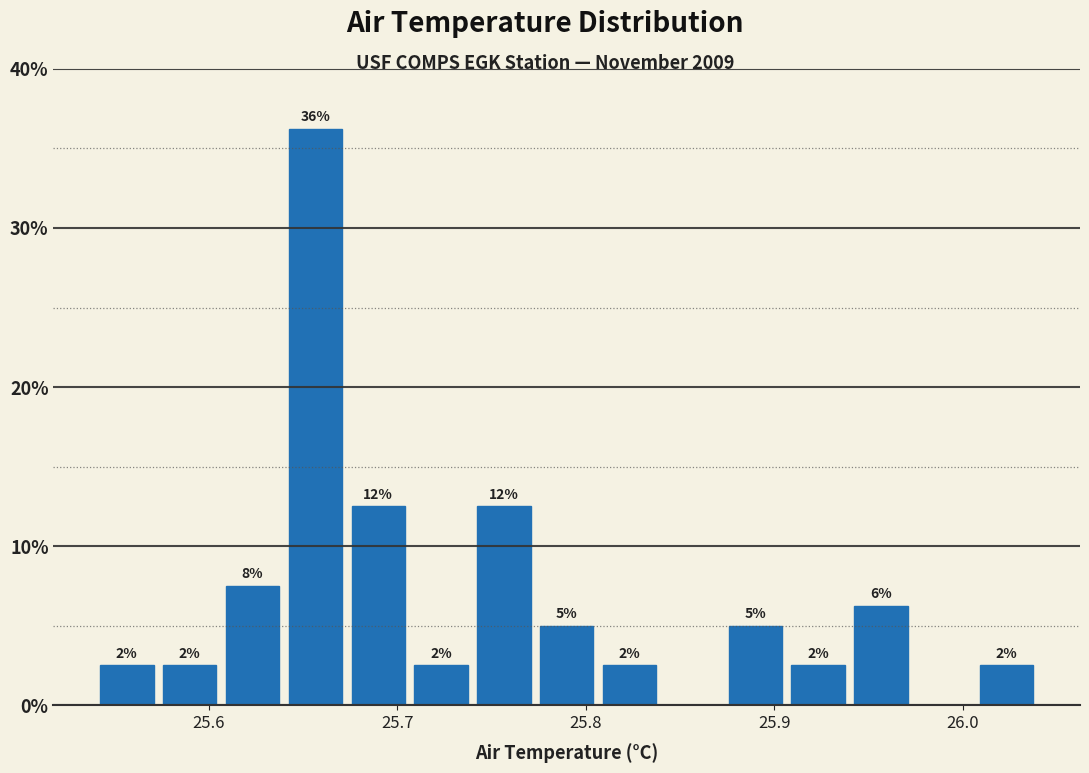

Read against the x-axis, roughly where is the centre of the tallest bar?

25.66